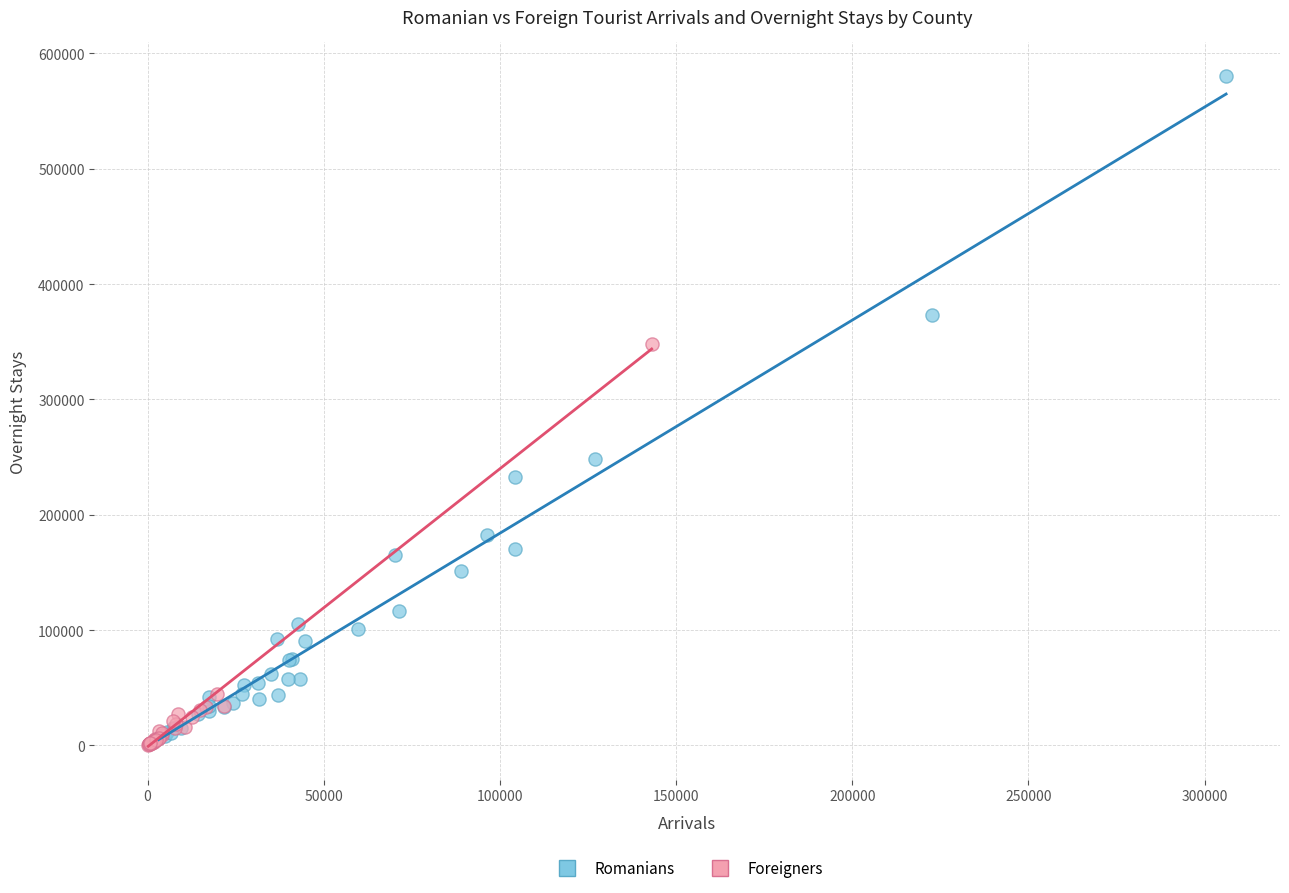

Which series contains the highest Y value?

Romanians